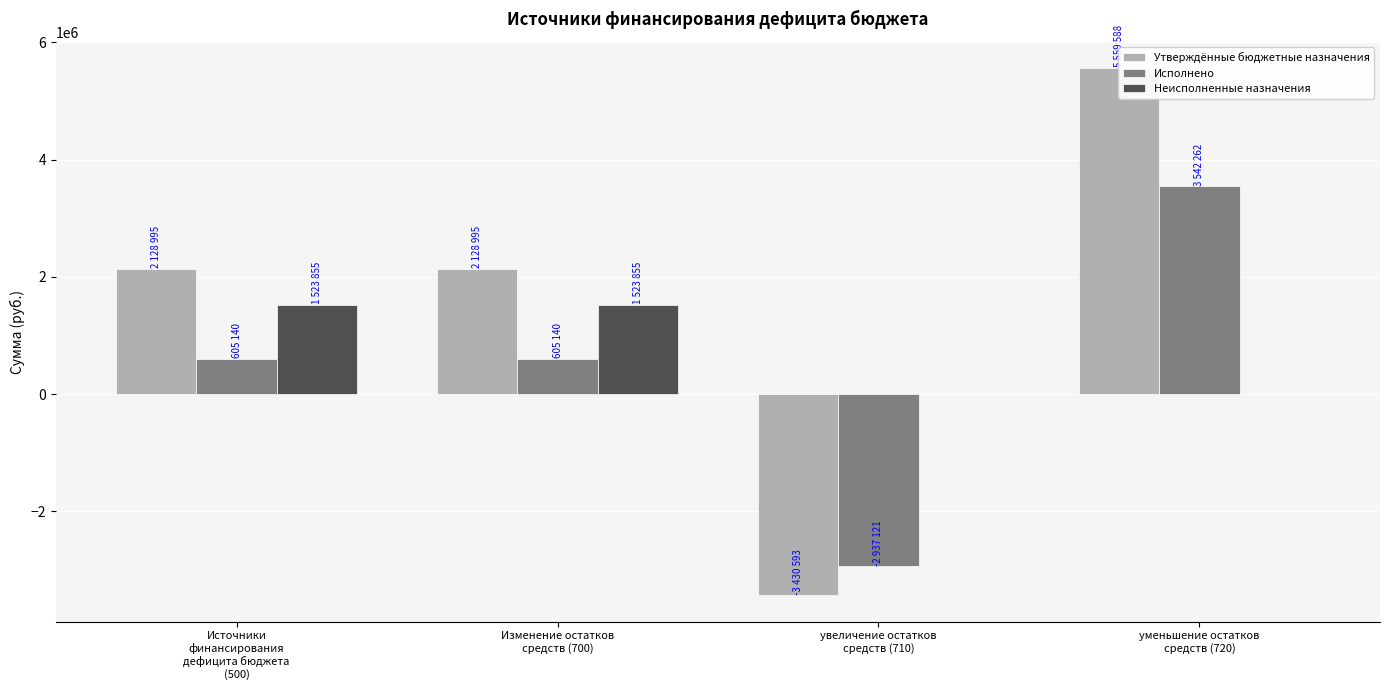

What position from the left is уменьшение остатков
средств (720)?

4